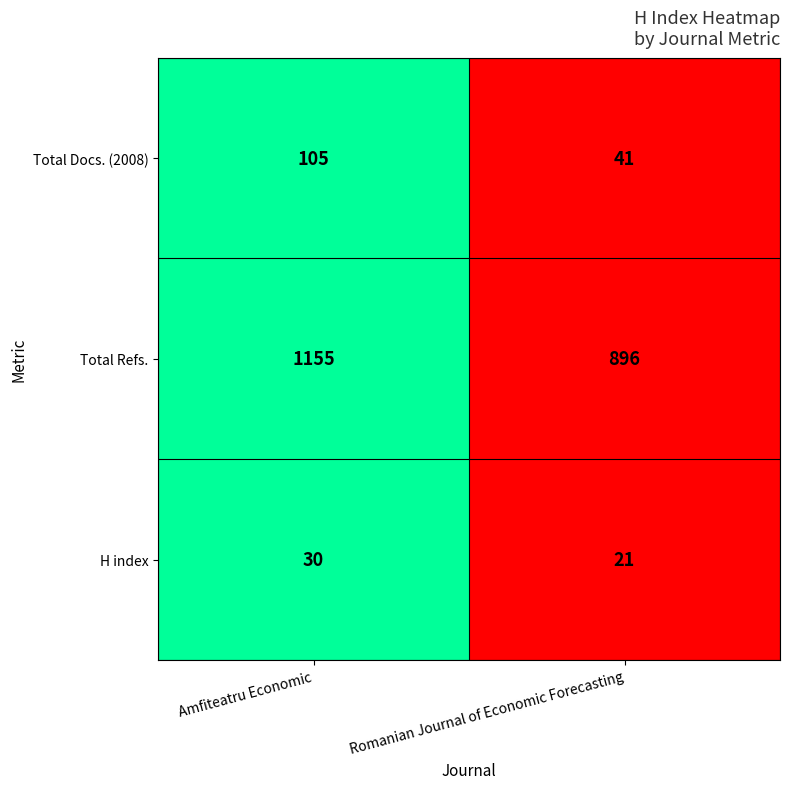

Which series has the largest total across all categories?

Total Refs.